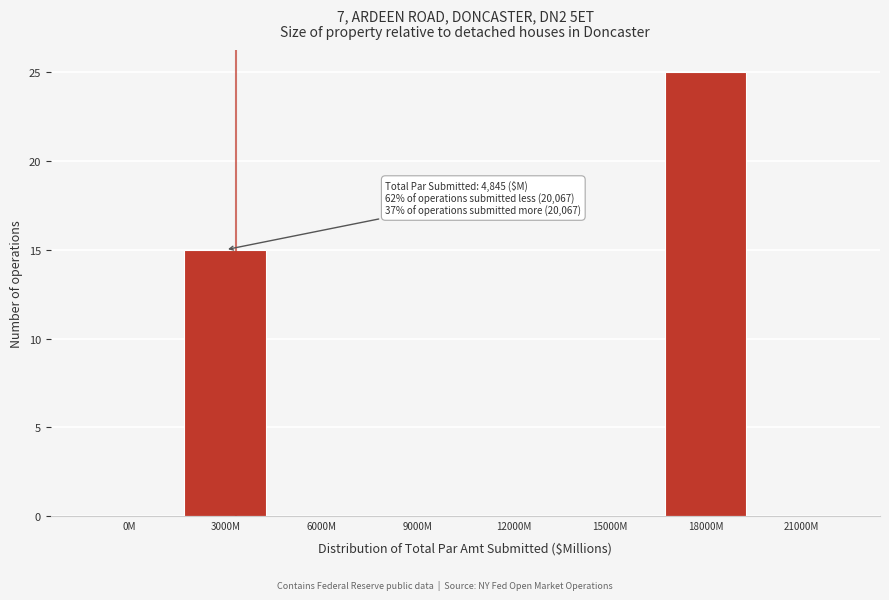

Reading right to left, extract all data points from this chart.

21000M=0	18000M=25	15000M=0	12000M=0	9000M=0	6000M=0	3000M=15	0M=0